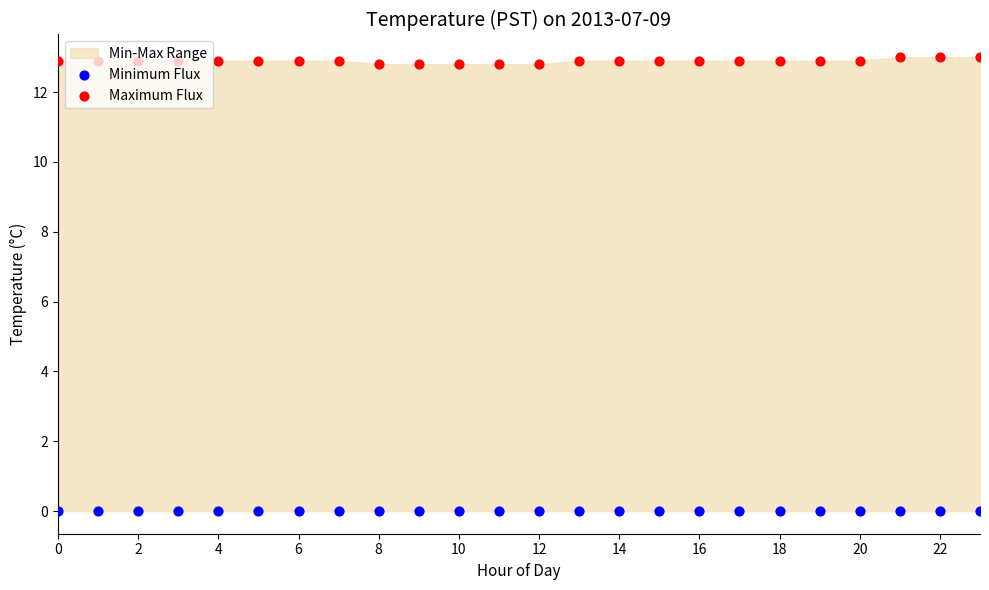

Which series has the widest spread of Y values?

Maximum Flux